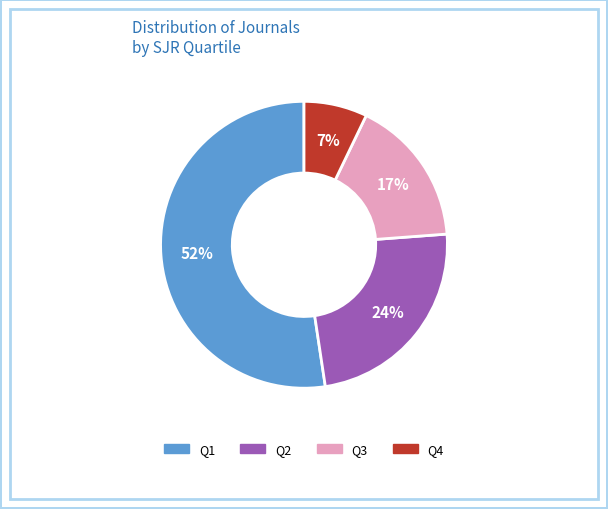

Do Q4 and Q3 together represent more than half of the pie?

No